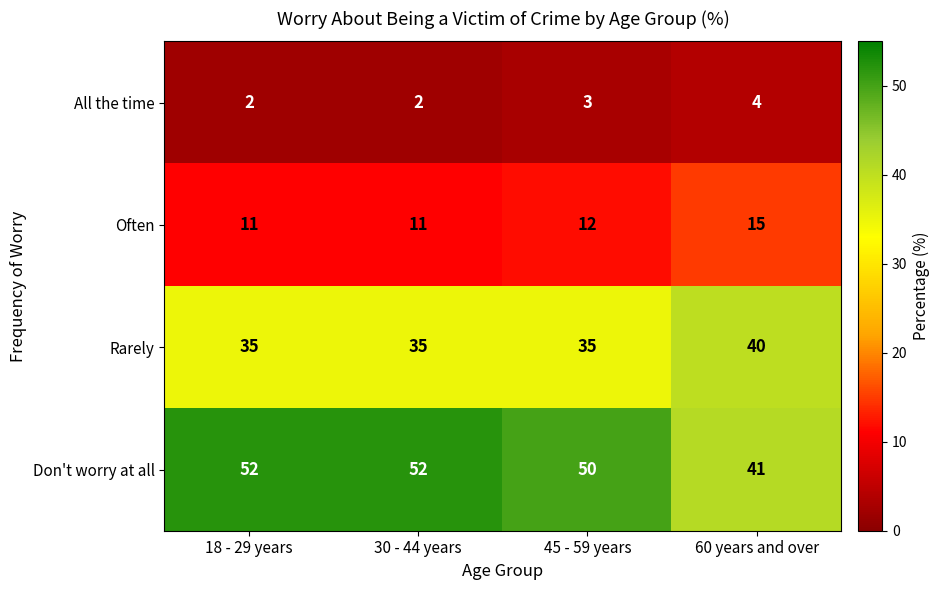

What is the highest value of the All the time series?

4